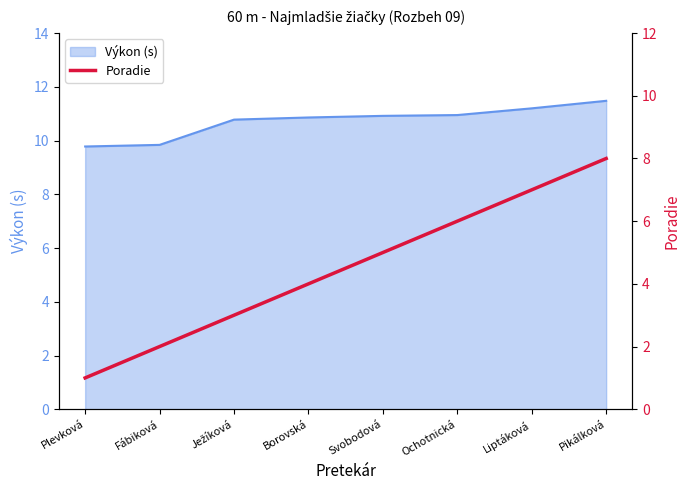

How many values are between 3 and 7?

5